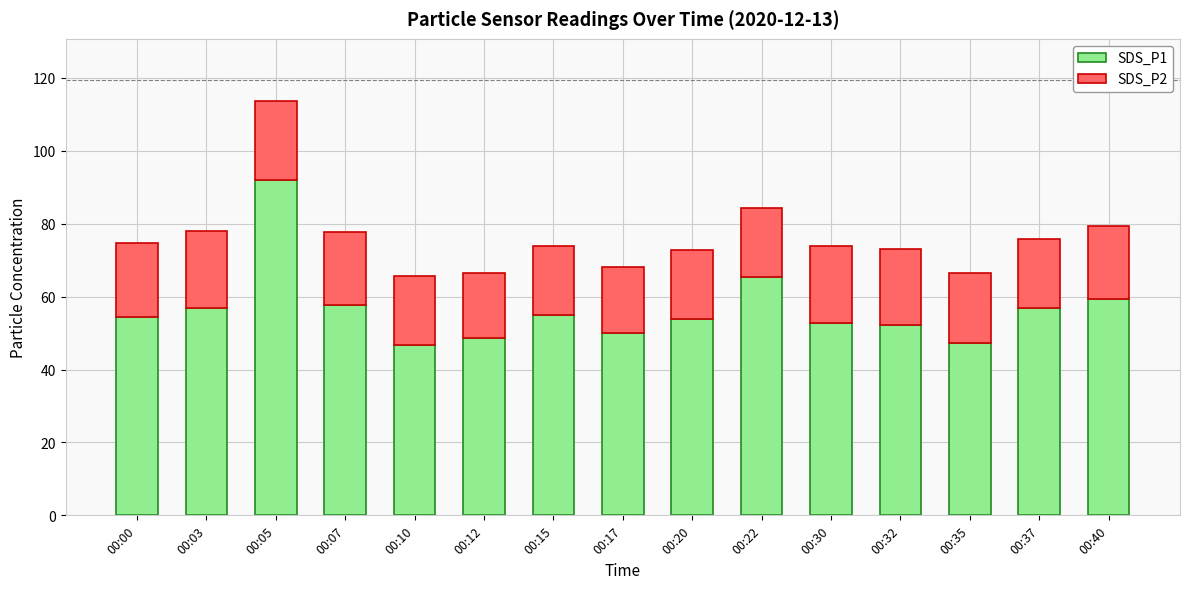

Read the SDS_P1 value at 00:32.

52.3